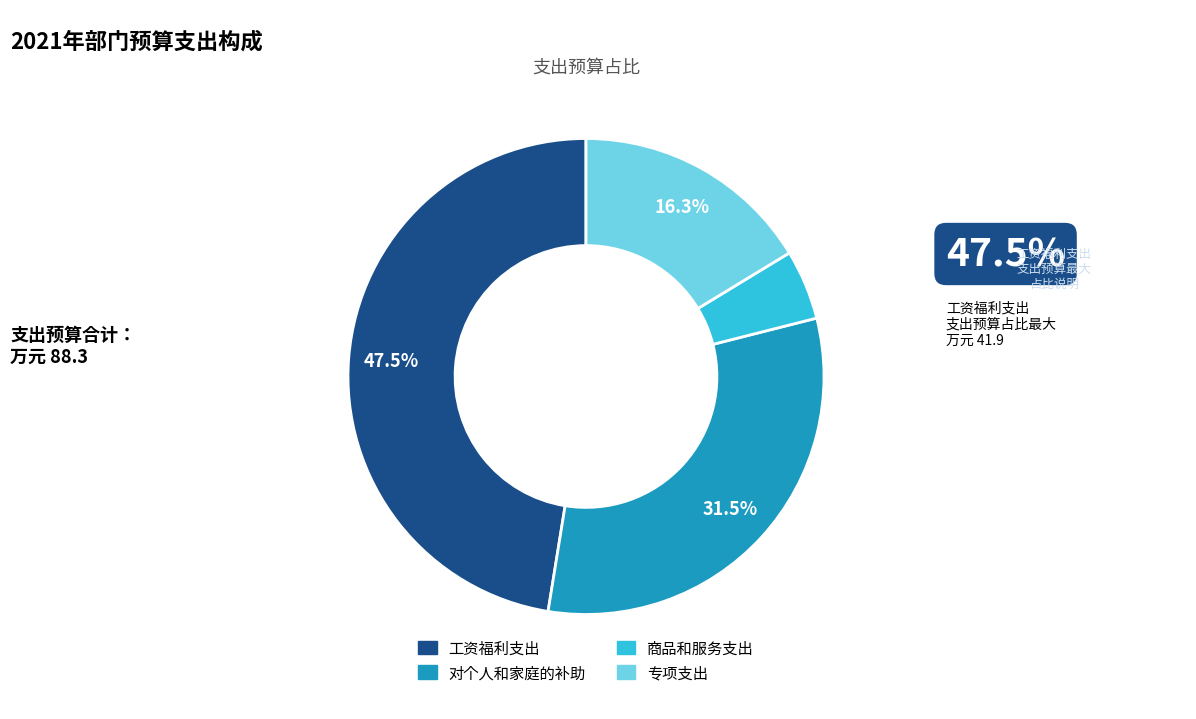

What percentage is NOT represented by 对个人和家庭的补助?

68.5%